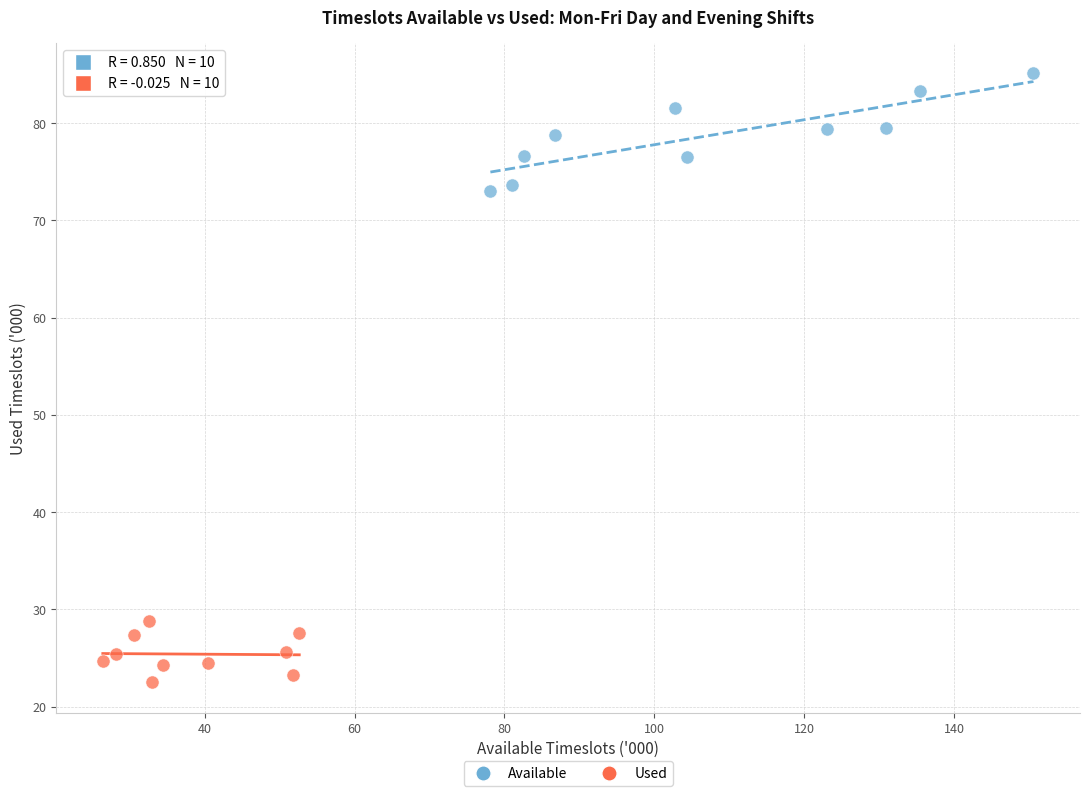

Which series has the widest spread of Y values?

Available